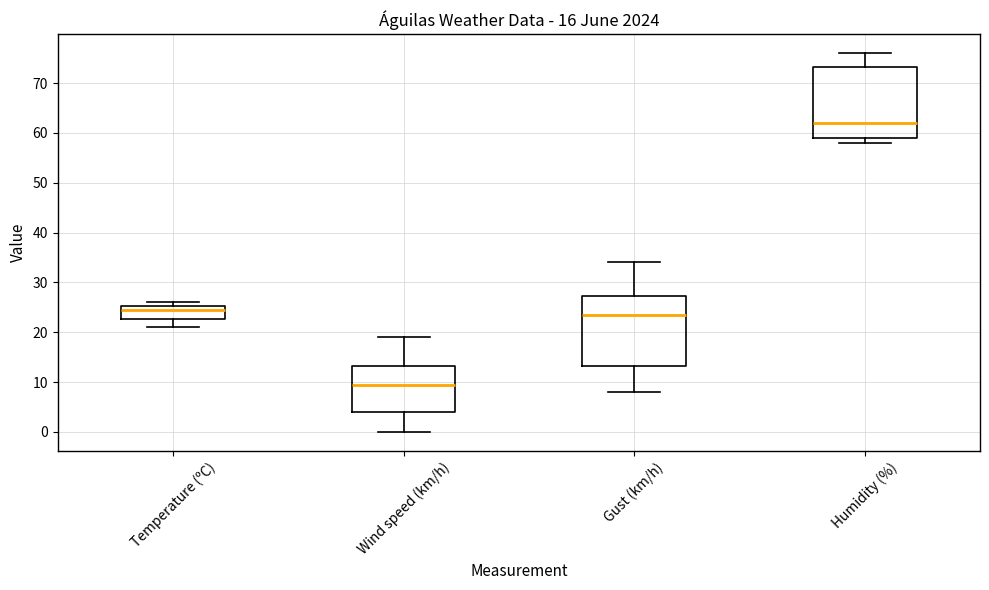

Reading left to right, transcribe this box plot: for each box, give where its median line is, the range the box spans, and where its two whiskers end, as read against the y-axis. The values are not printed on the chart, so give them approximately, as read against the axis.

Temperature (ºC): median 24, box 23 to 25, whiskers 21 to 26
Wind speed (km/h): median 10, box 4 to 13, whiskers 0 to 19
Gust (km/h): median 24, box 13 to 27, whiskers 8 to 34
Humidity (%): median 62, box 59 to 73, whiskers 58 to 76